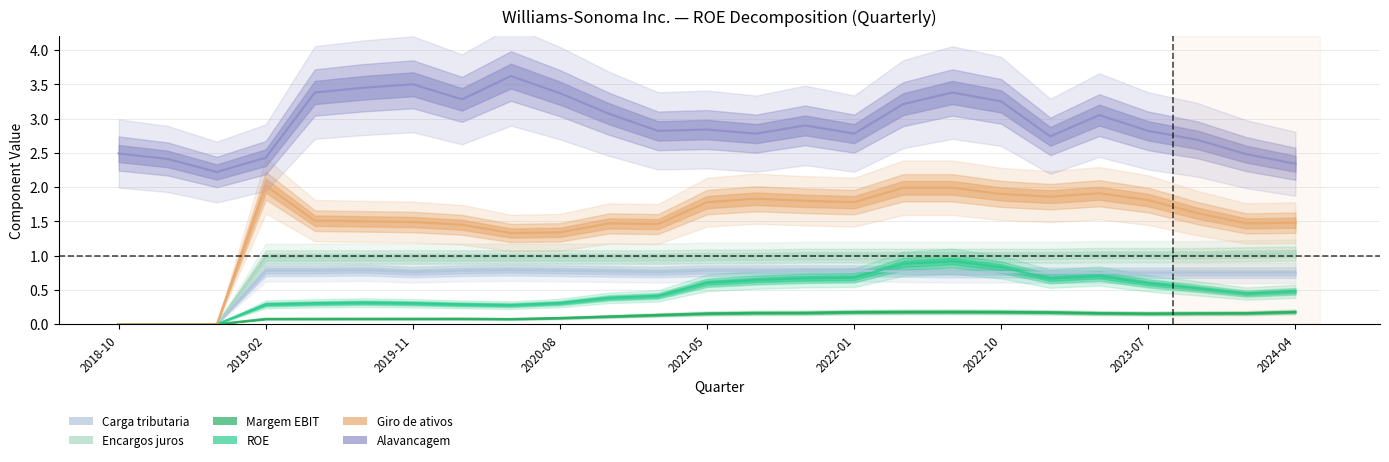

What is the difference between the Alavancagem values at 2024-04 and 2019-11?

1.4